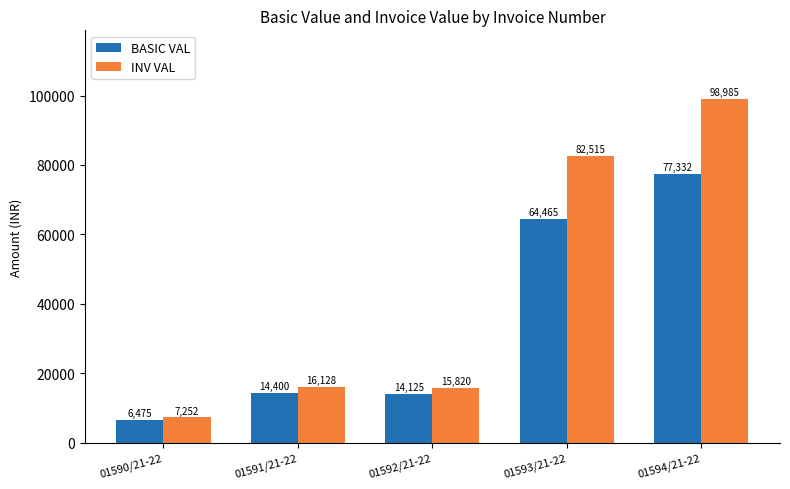

At how many categories does at least one series exceed 93505?

1